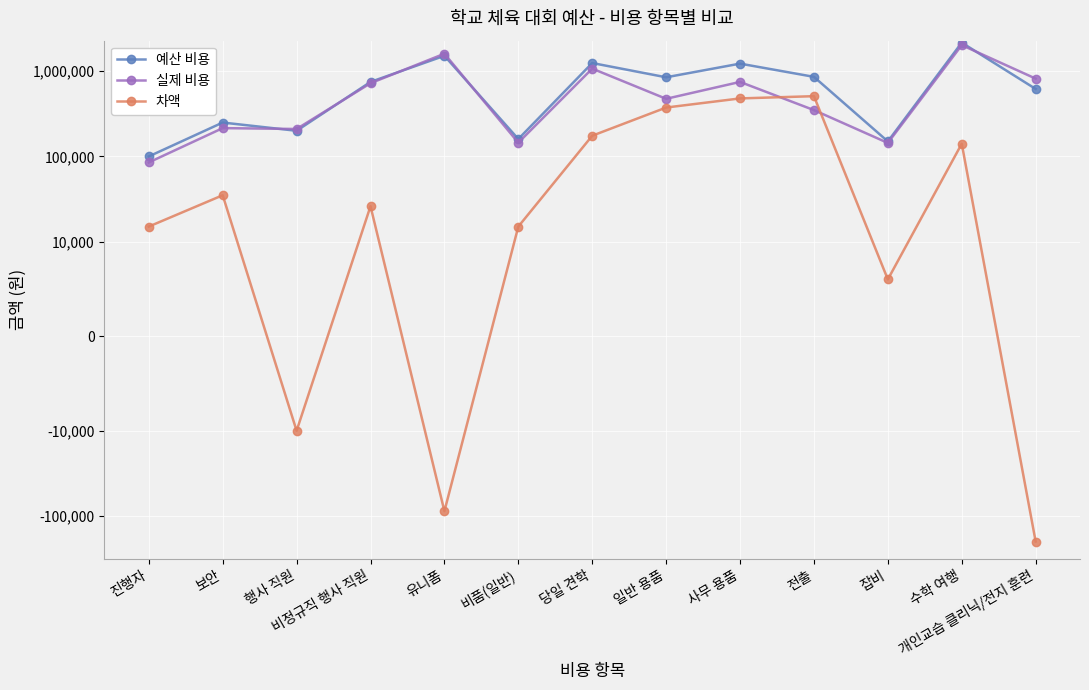

Which has a higher value, 진행자 or 수학 여행?

수학 여행